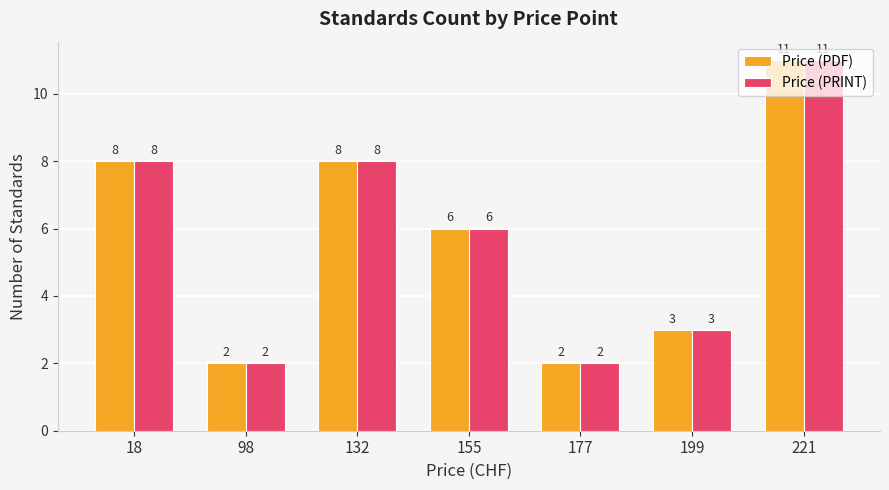

How many Price (PDF) values are between 2 and 8?

6